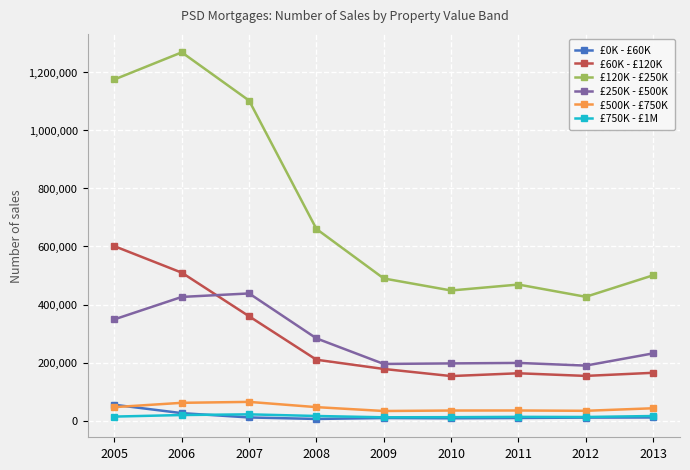

What is the difference between the second highest and minimum values in the £250K - £500K series?

236168